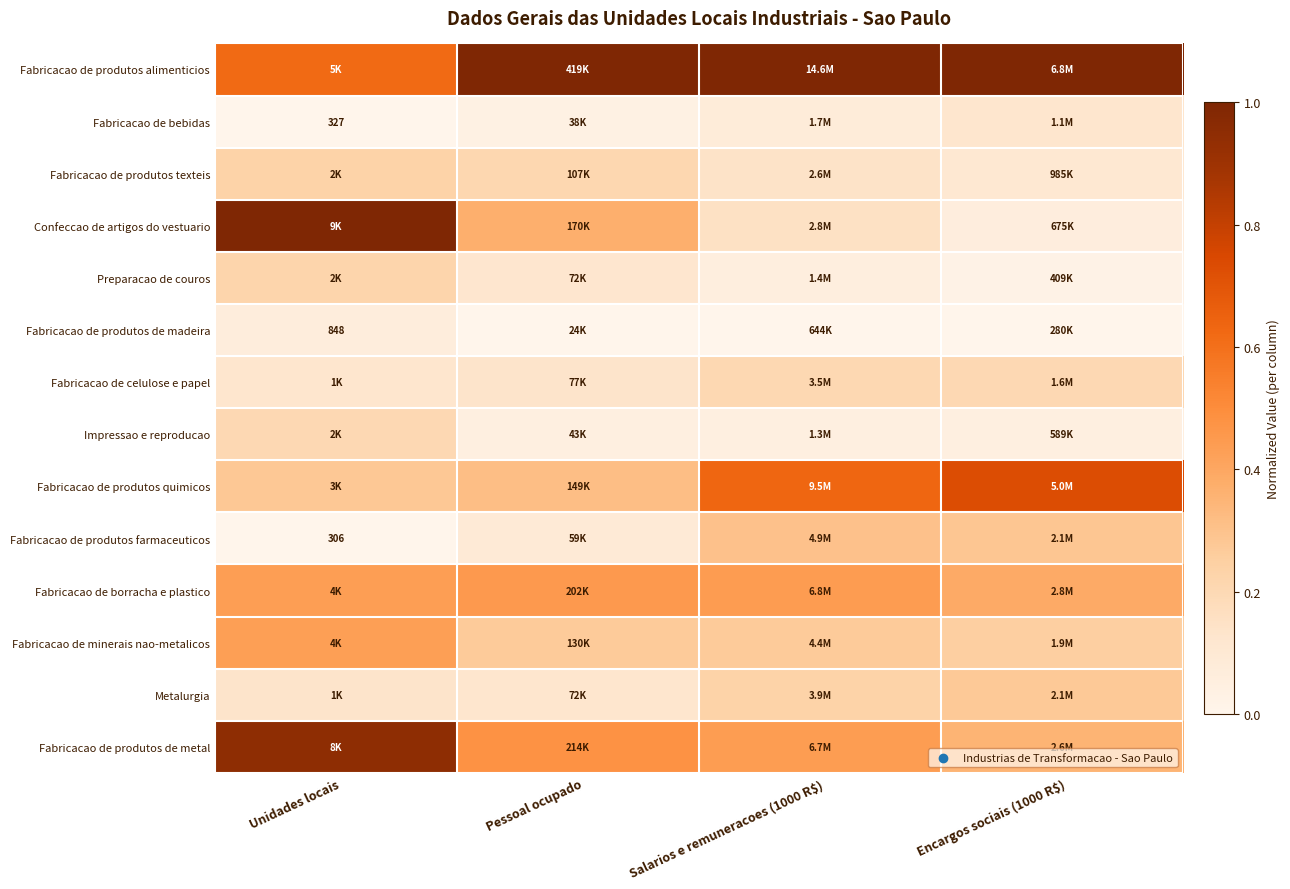

List the series in order of their peak value, lowest first.

Fabricacao de produtos de madeira, Fabricacao de bebidas, Impressao e reproducao, Fabricacao de celulose e papel, Preparacao de couros, Fabricacao de produtos texteis, Metalurgia, Fabricacao de produtos farmaceuticos, Fabricacao de minerais nao-metalicos, Fabricacao de borracha e plastico, Fabricacao de produtos quimicos, Fabricacao de produtos de metal, Fabricacao de produtos alimenticios, Confeccao de artigos do vestuario